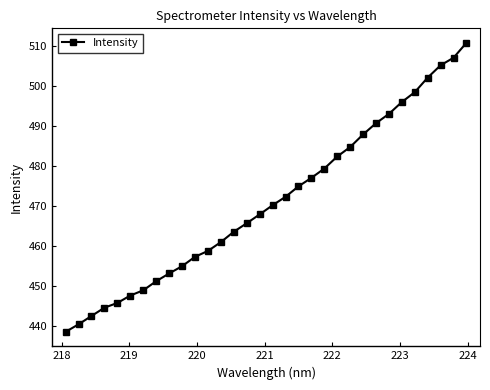

What is the maximum value shown in the chart?

510.8